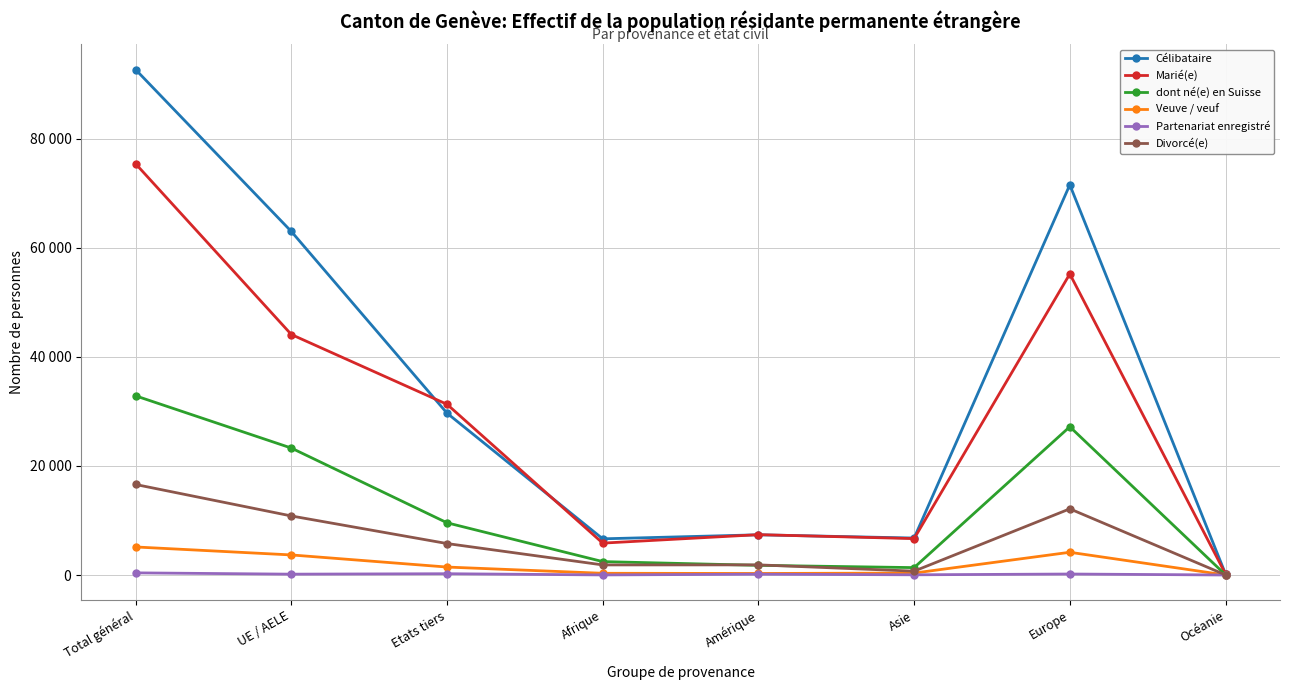

Reading left to right, what are all the values shown in this chart?

Célibataire: Total général=92635	UE / AELE=62969	Etats tiers=29666	Afrique=6635	Amérique=7372	Asie=6777	Europe=71525	Océanie=197
Marié(e): Total général=75373	UE / AELE=44084	Etats tiers=31289	Afrique=5847	Amérique=7398	Asie=6672	Europe=55185	Océanie=194
dont né(e) en Suisse: Total général=32843	UE / AELE=23270	Etats tiers=9573	Afrique=2460	Amérique=1775	Asie=1358	Europe=27179	Océanie=36
Veuve / veuf: Total général=5142	UE / AELE=3682	Etats tiers=1460	Afrique=318	Amérique=284	Asie=358	Europe=4170	Océanie=6
Partenariat enregistré: Total général=395	UE / AELE=157	Etats tiers=238	Afrique=17	Amérique=149	Asie=41	Europe=183	Océanie=5
Divorcé(e): Total général=16594	UE / AELE=10826	Etats tiers=5768	Afrique=1852	Amérique=1861	Asie=710	Europe=12131	Océanie=26